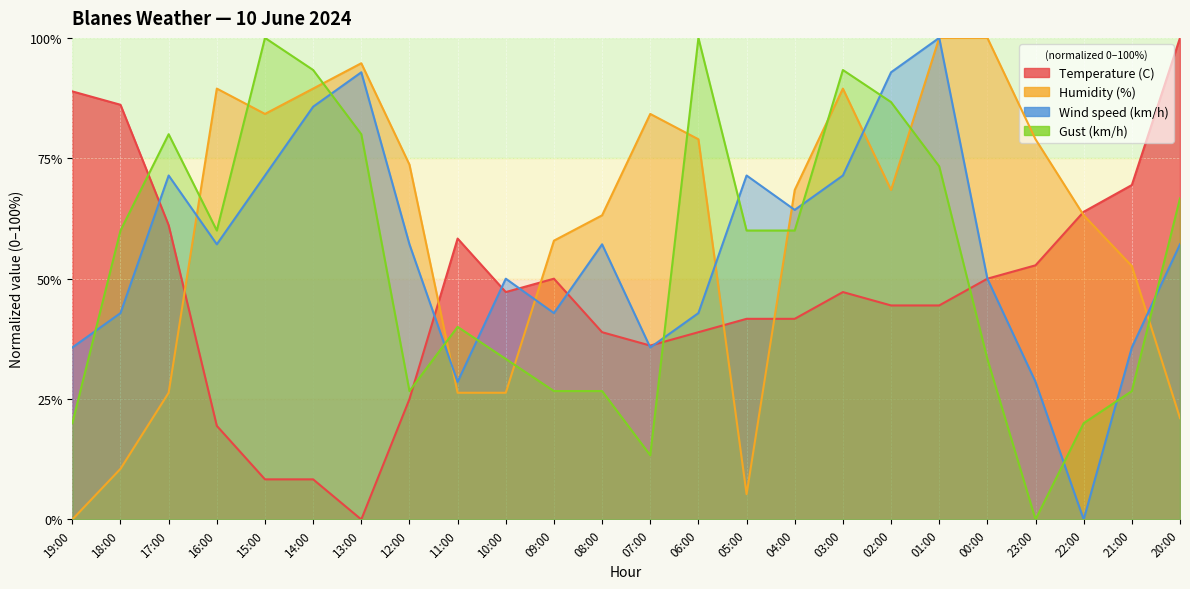

How many positive values does the Temperature (C) series have?

23